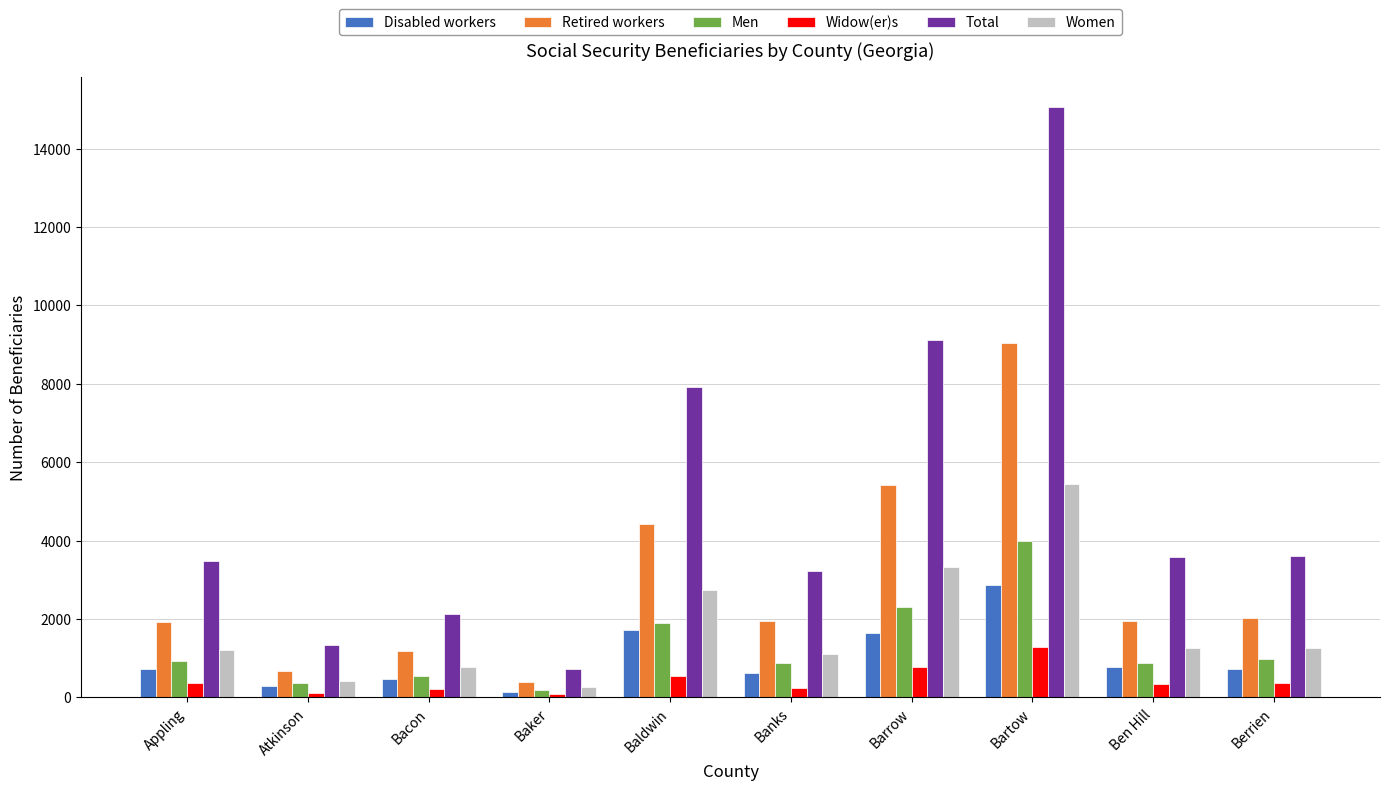

What value does the Retired workers series have at Barrow?

5415